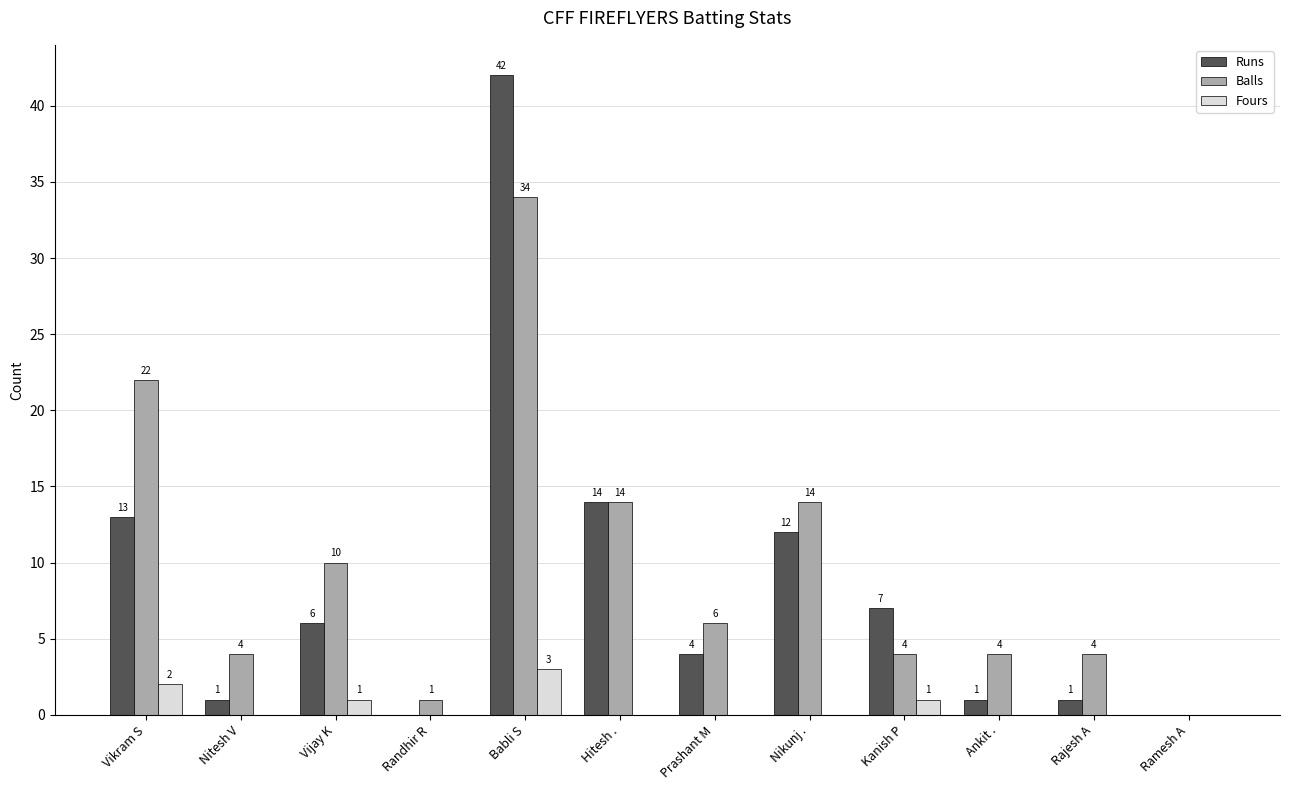

Count the number of categories in the chart.

12